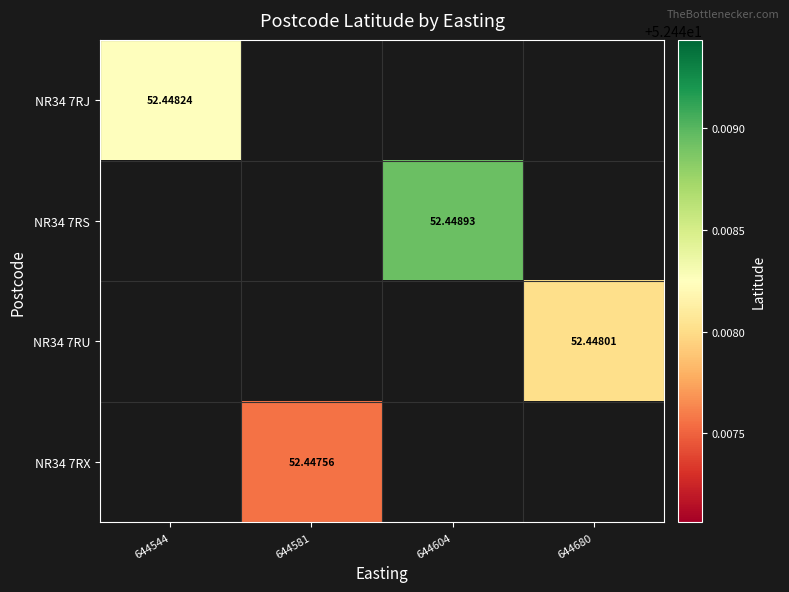

Which has a higher value, 644581 or 644680?

644680